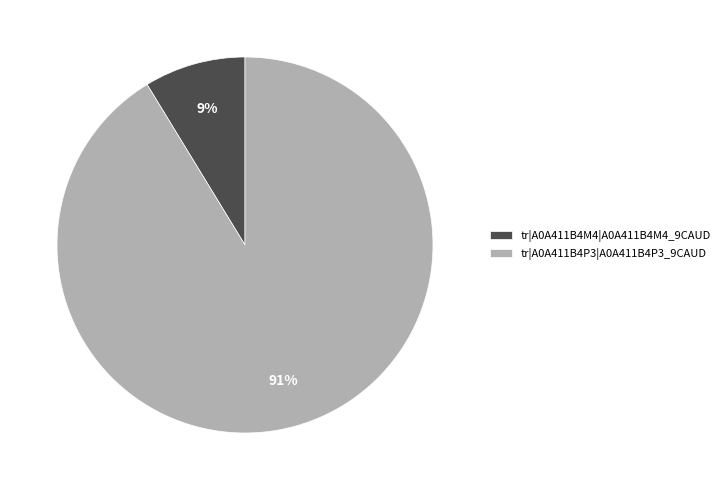

Rank the categories by value from highest to lowest.

tr|A0A411B4P3|A0A411B4P3_9CAUD, tr|A0A411B4M4|A0A411B4M4_9CAUD